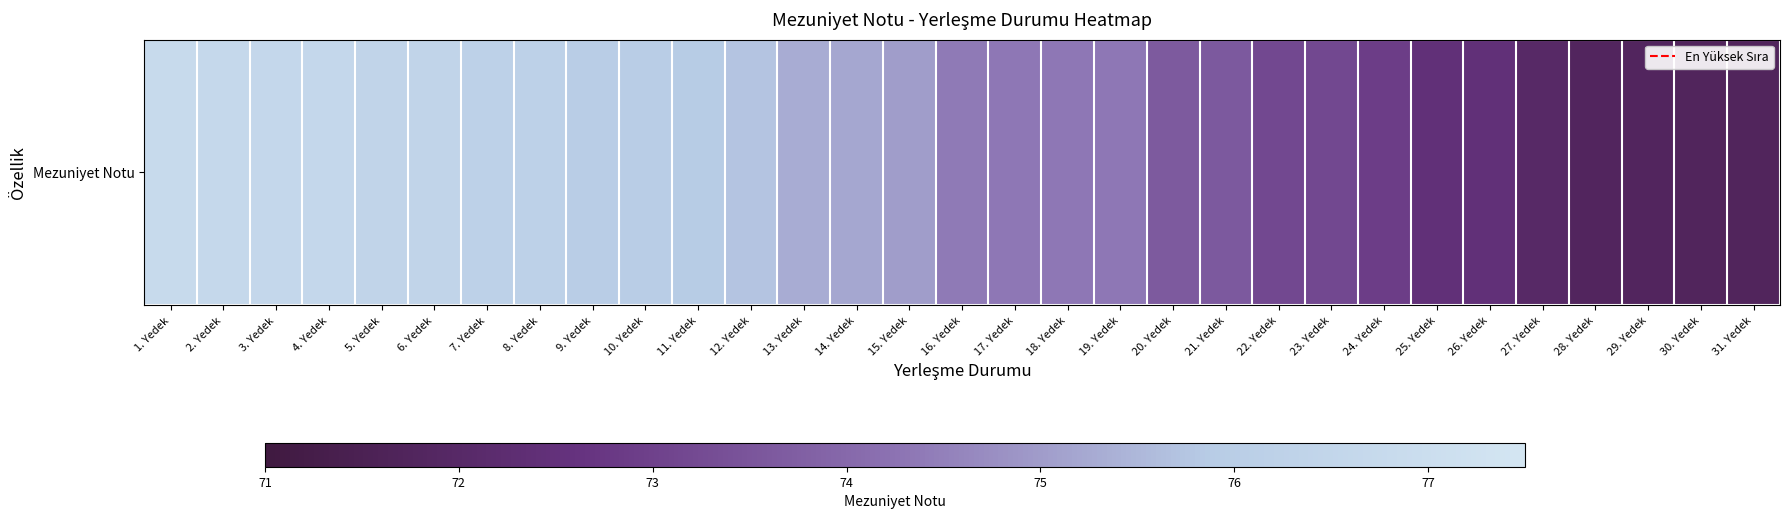

The value at 13. Yedek is 75.3. True or false?

True